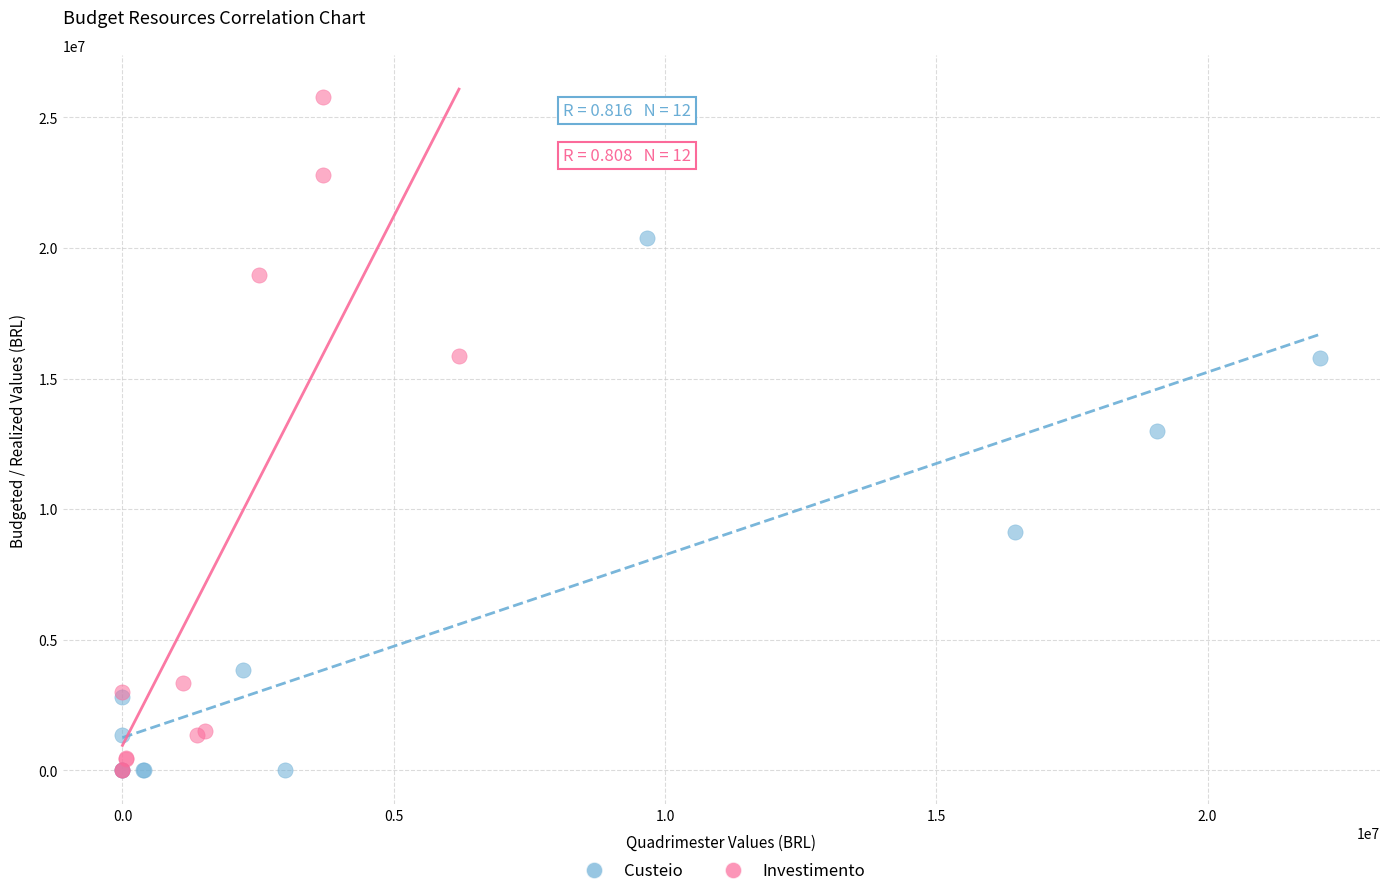

Which series has the widest spread of Y values?

Investimento